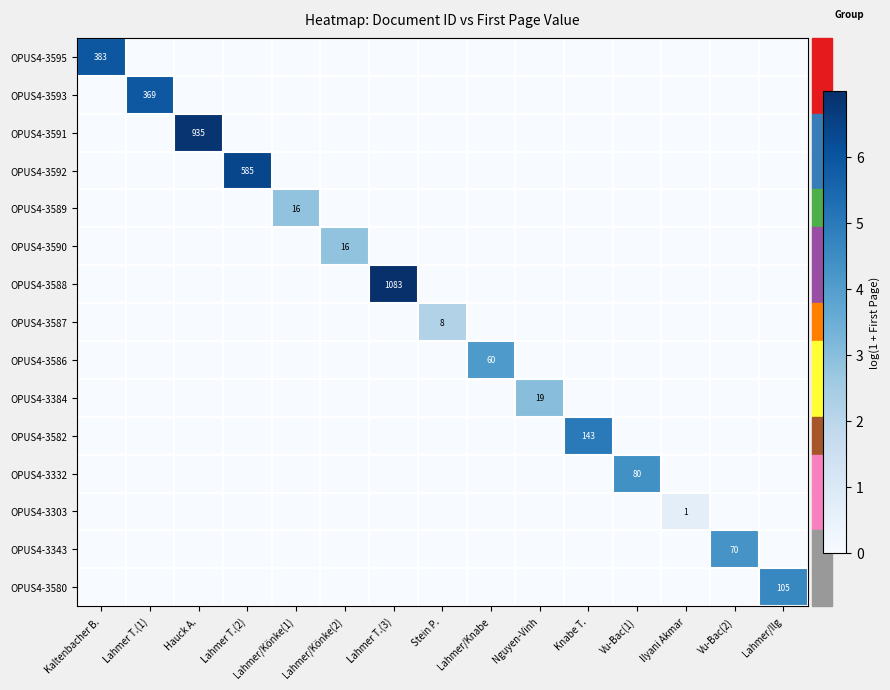

List the series in order of their peak value, lowest first.

OPUS4-3303, OPUS4-3587, OPUS4-3589, OPUS4-3590, OPUS4-3384, OPUS4-3586, OPUS4-3343, OPUS4-3332, OPUS4-3580, OPUS4-3582, OPUS4-3593, OPUS4-3595, OPUS4-3592, OPUS4-3591, OPUS4-3588